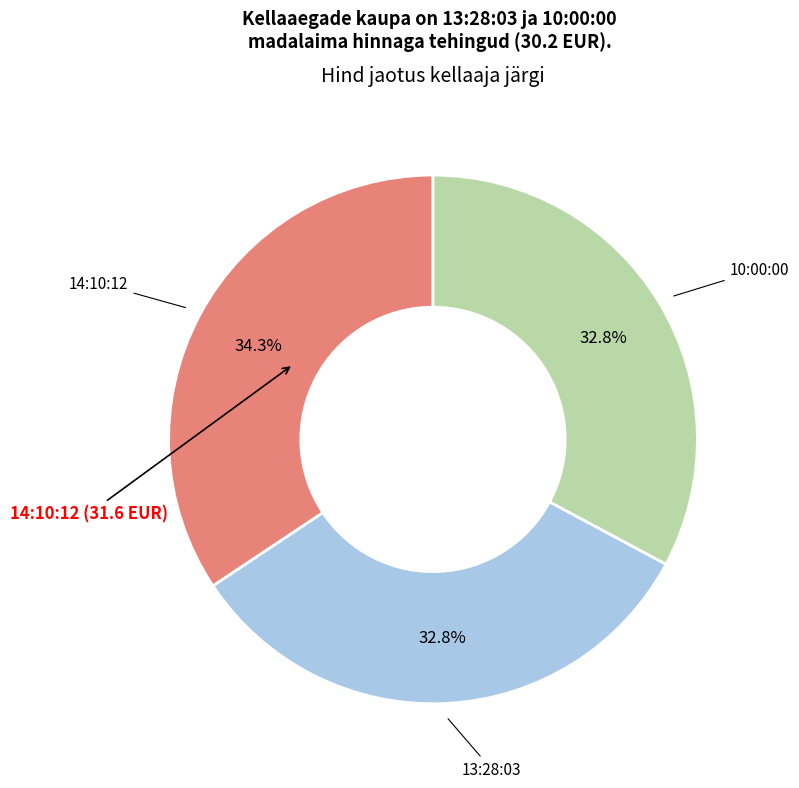

To the nearest percent, what is the difference between the largest and smallest slice percentages?

2%